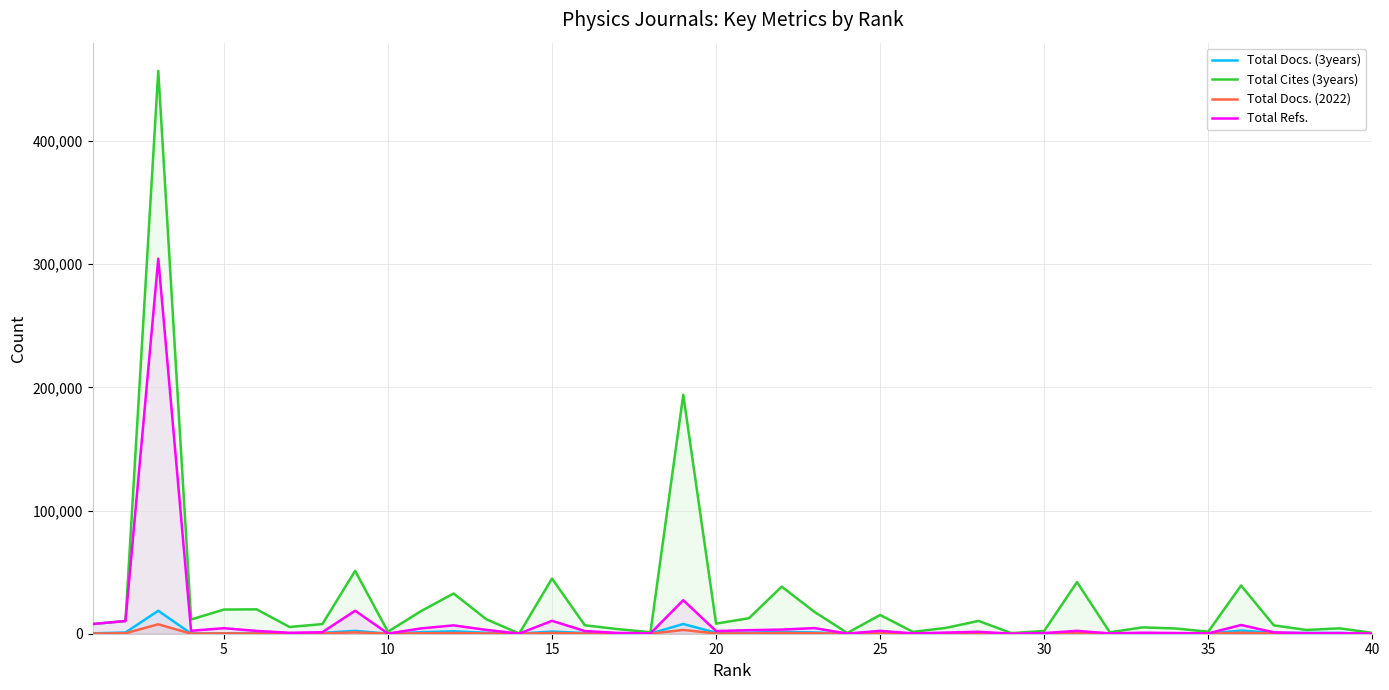

In Total Cites (3years), how many points are lower than both neighbors (excluding endpoints)?

12